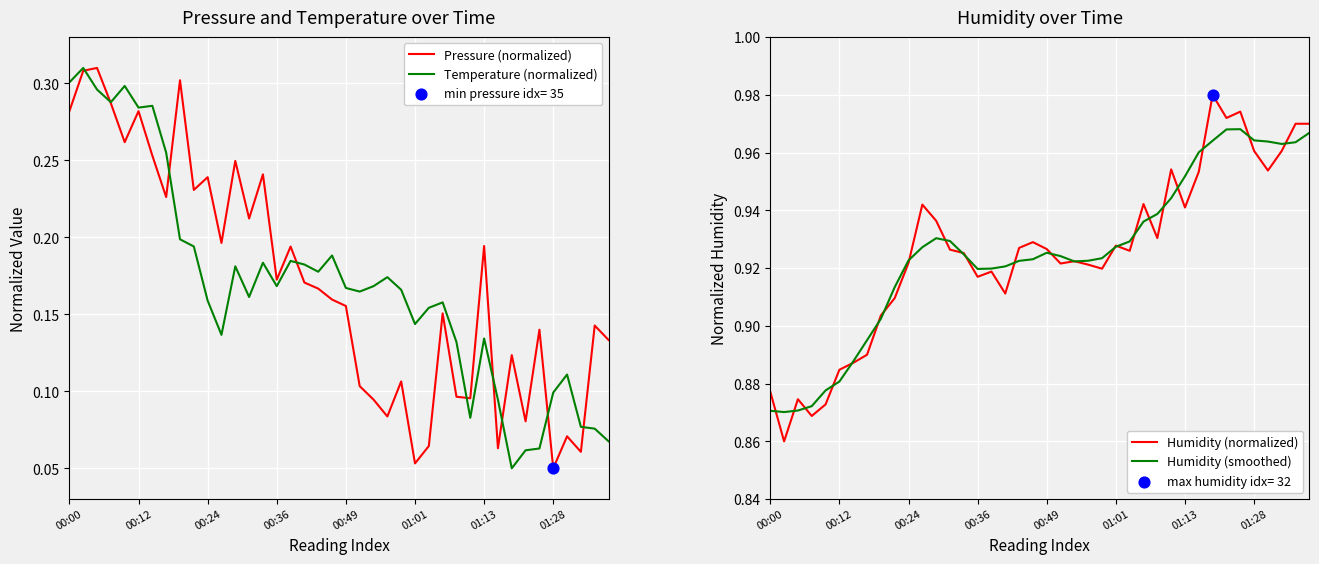

Which series reaches the maximum Y coordinate?

Humidity (normalized)